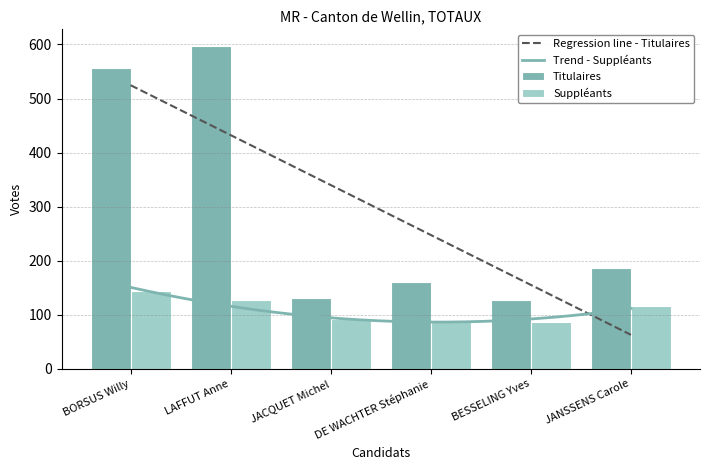

What is the difference between the highest and lowest values at BESSELING Yves?

42